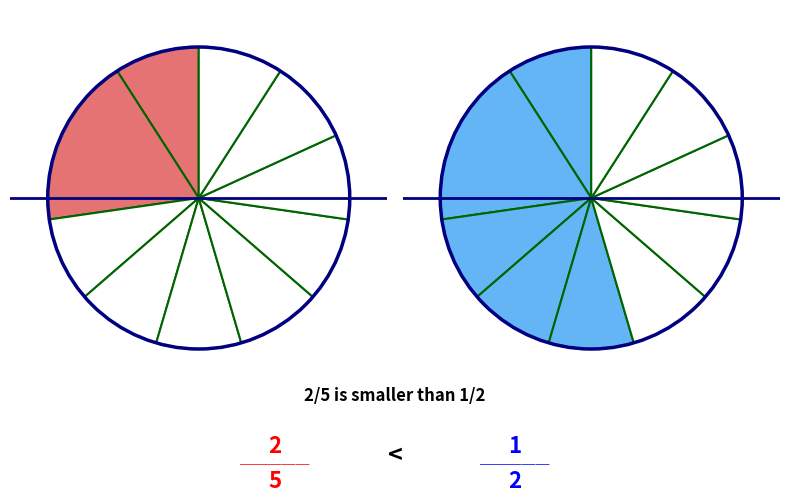

How many segments does this pie chart have?

10